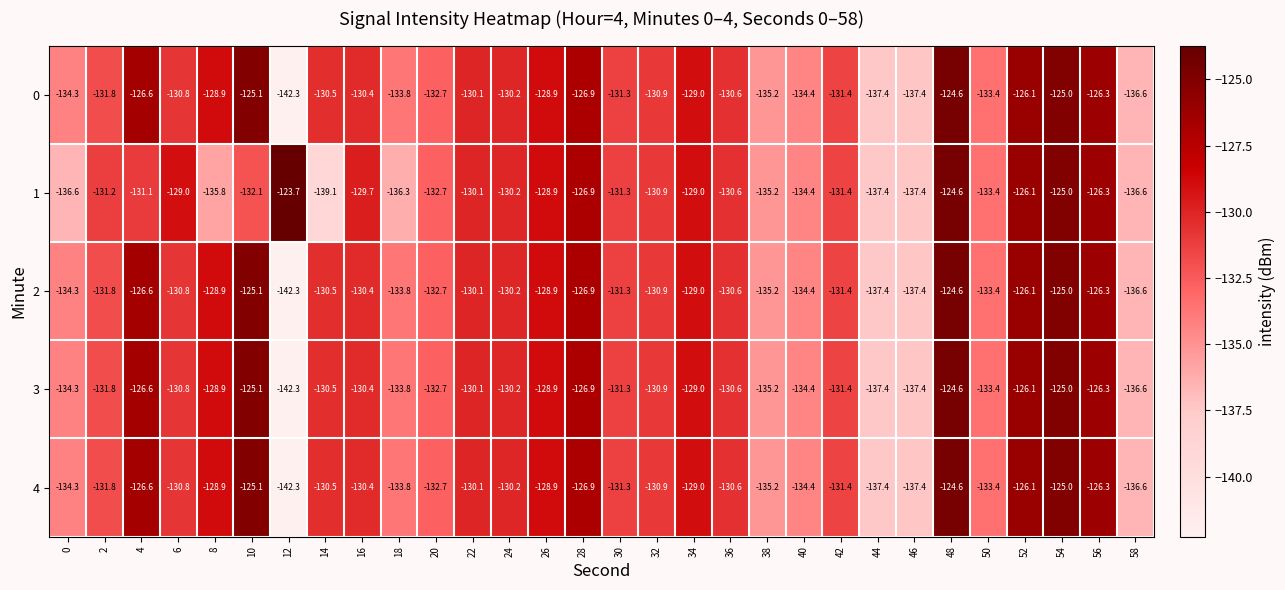

What is the difference between the highest and lowest values at 18?

2.5